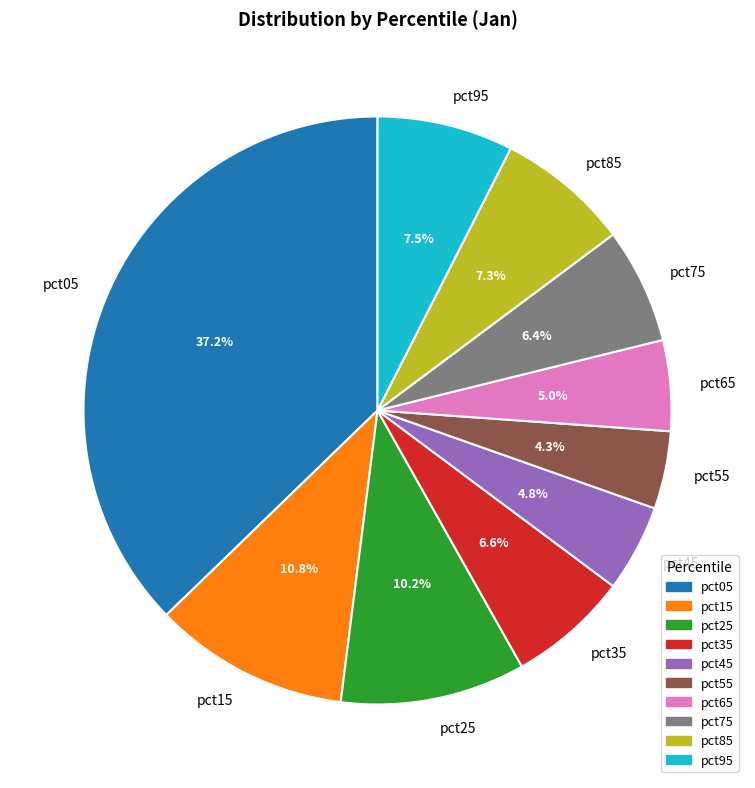

Which category has the biggest portion of the pie?

pct05